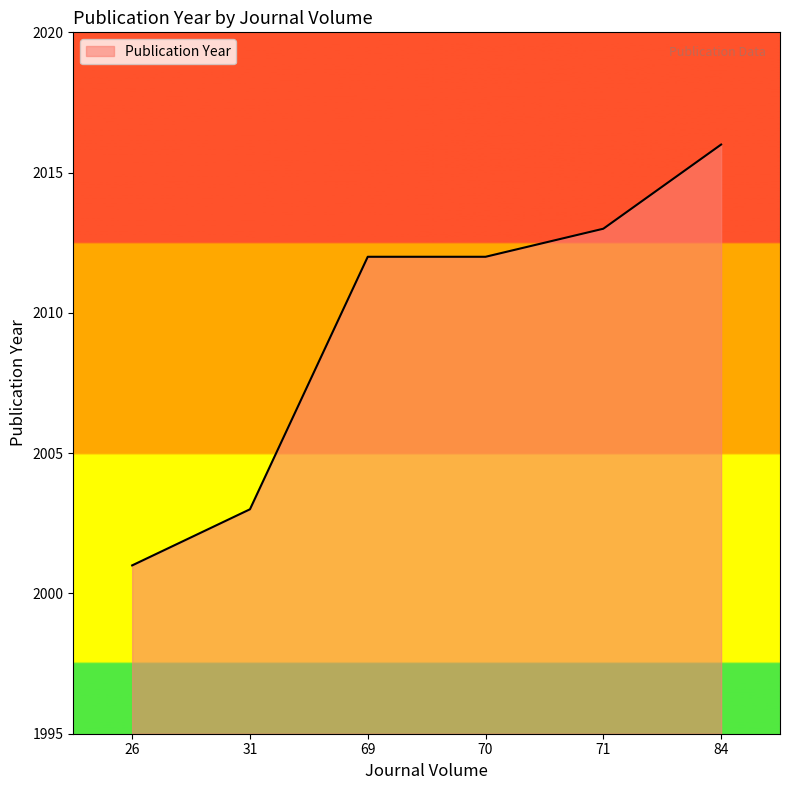

Between 26 and 70, which is larger?

70